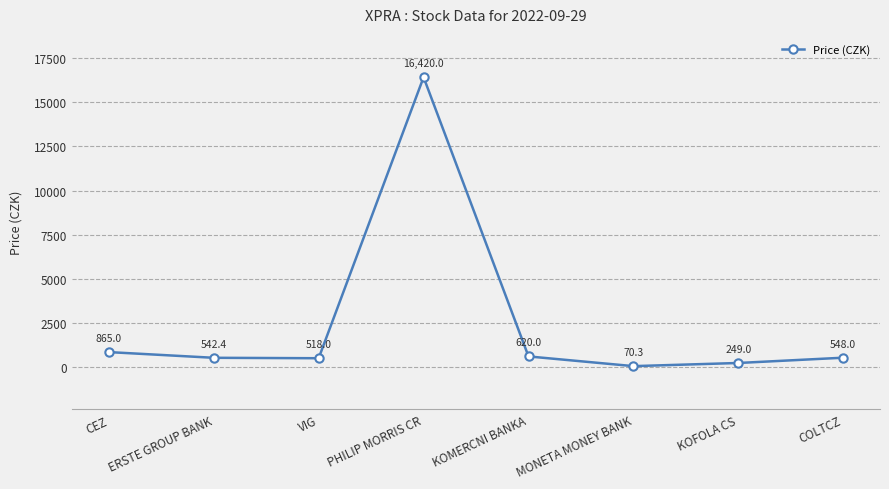

The value at COLTCZ is 548.0. True or false?

True